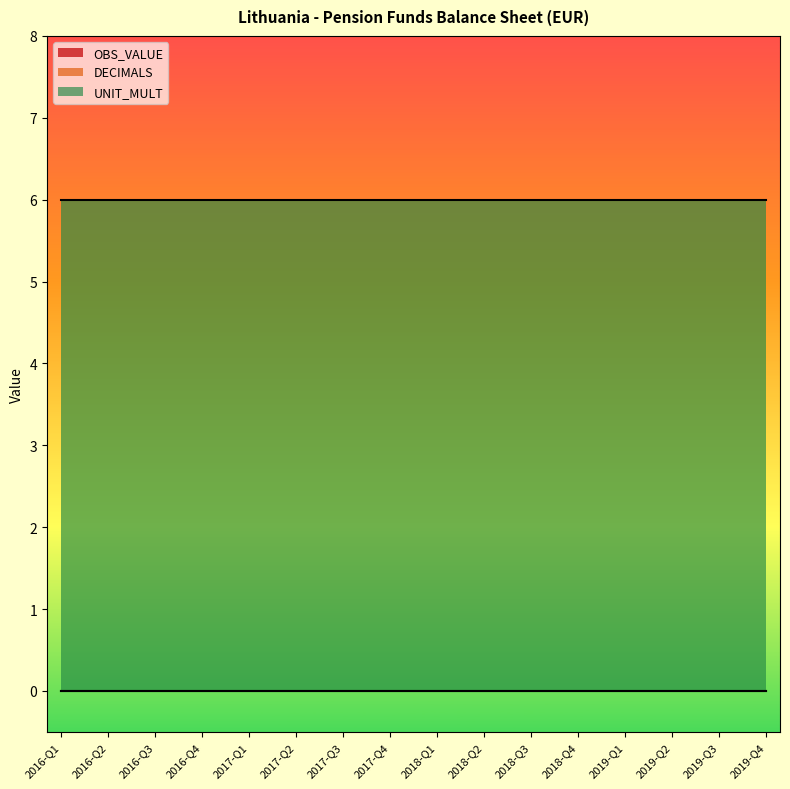

Does the chart display data point markers on the line(s)?

No